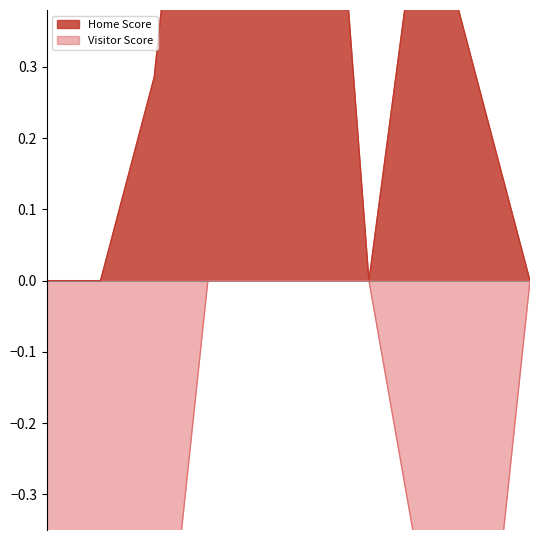

At which category does the chart reach its peak across all series?

2020-09-17